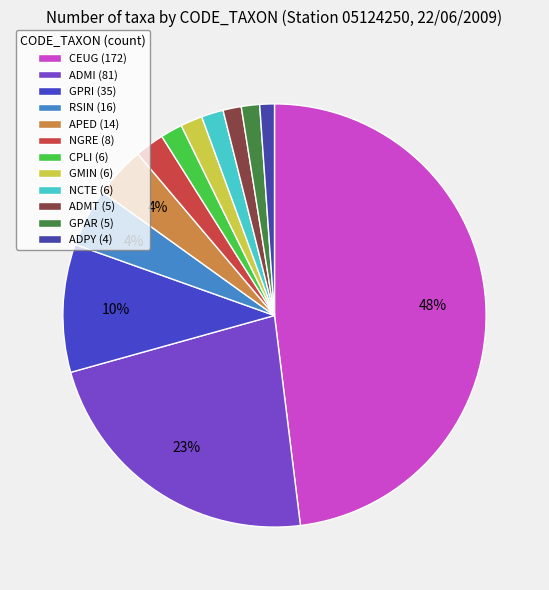

What percentage is NOT represented by CPLI?

98.3%